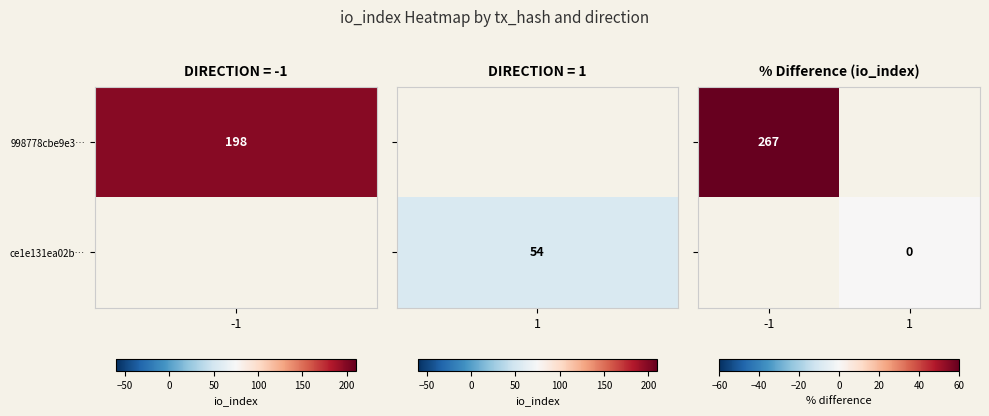

Which category has the lowest value in the ce1e131ea02b… series?

-1